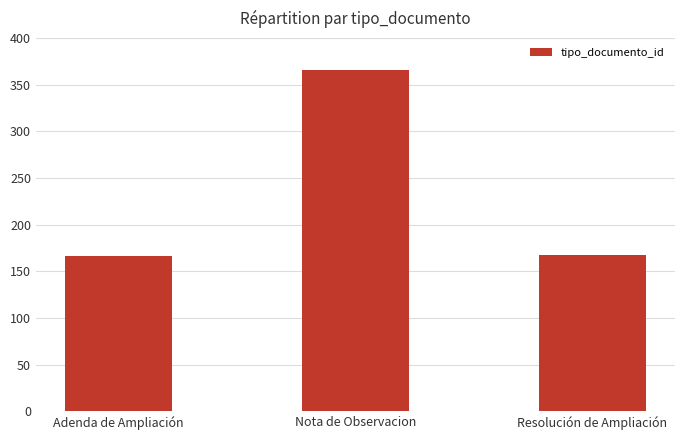

What is the maximum value shown in the chart?

366